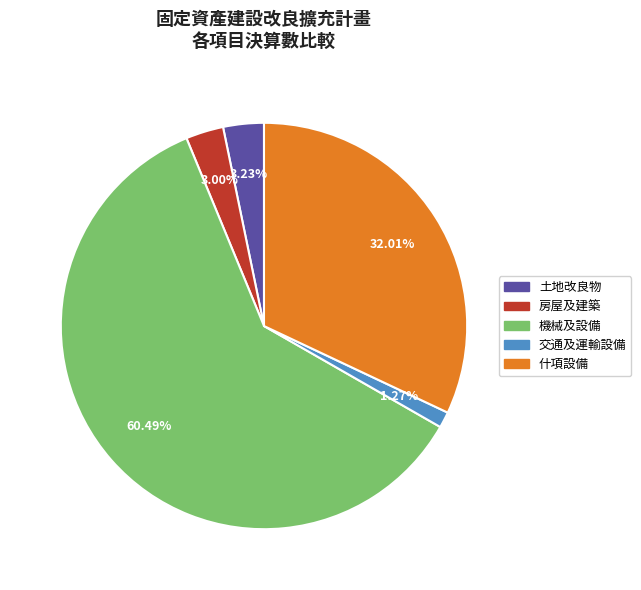

Which slice is the smallest?

交通及運輸設備